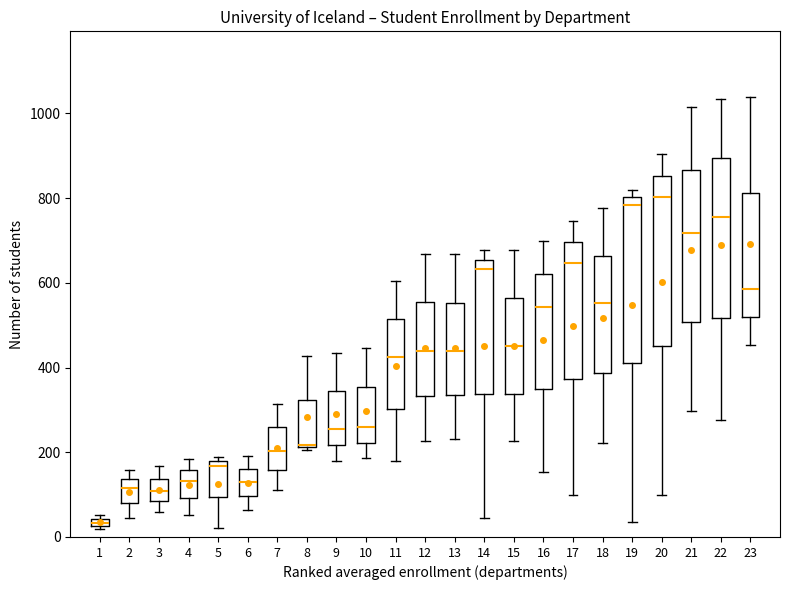

Which box's median line is the lowest?

1